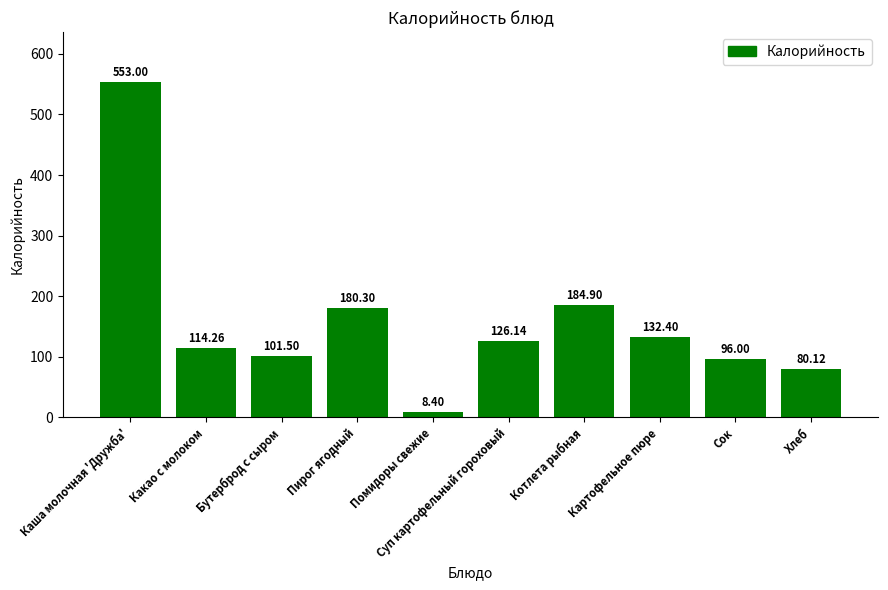

Count the number of data series in this chart.

1